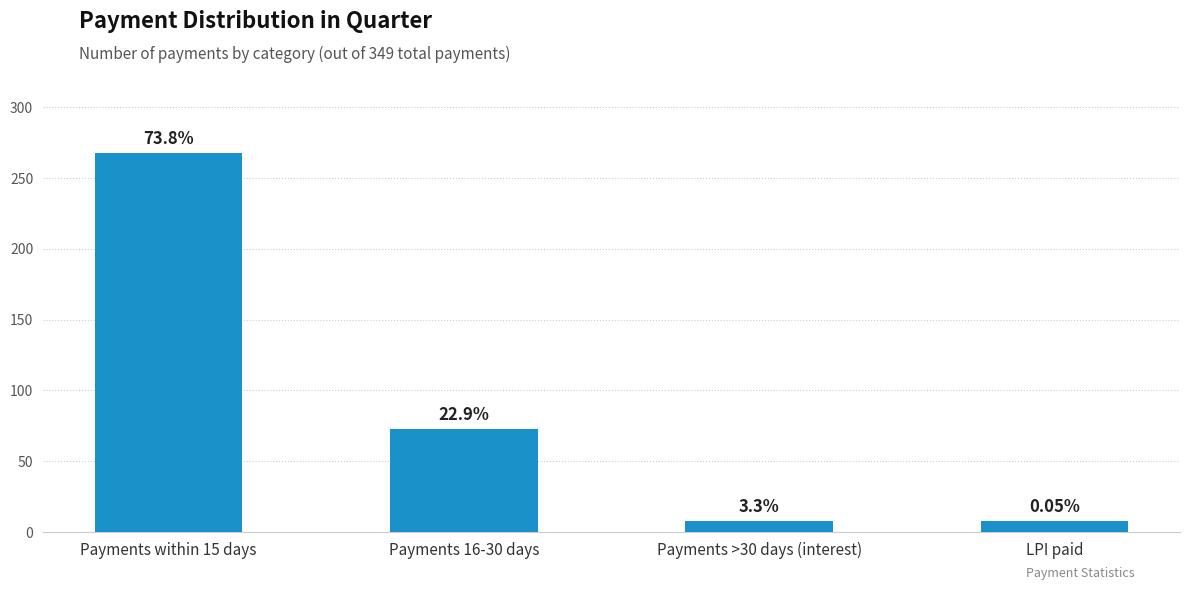

Are the bars horizontal?

No